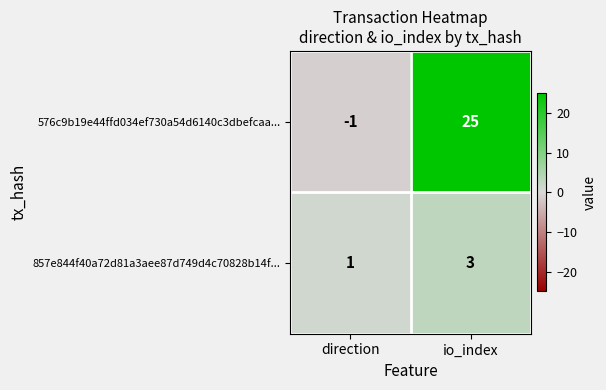

Rank the series at io_index from lowest to highest value.

857e844f40a72d81a3aee87d749d4c70828b14f..., 576c9b19e44ffd034ef730a54d6140c3dbefcaa...